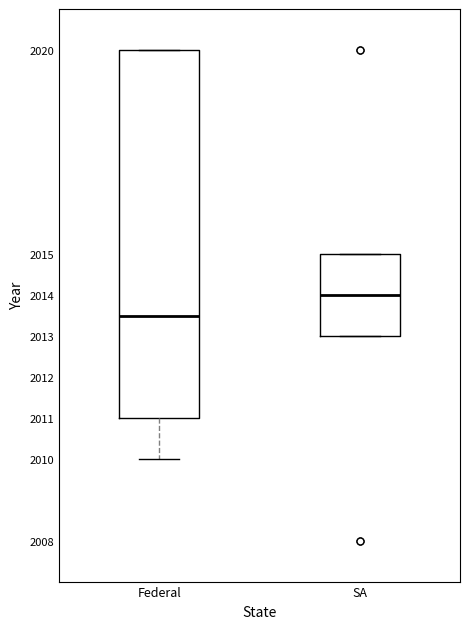

Which box has the lowest median line?

Federal